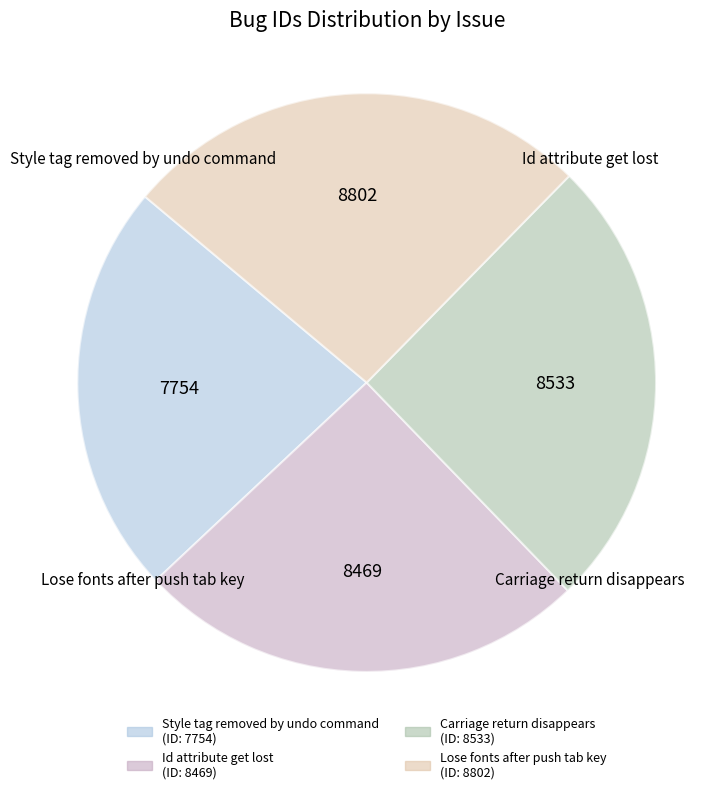

Count the number of slices in the pie.

4